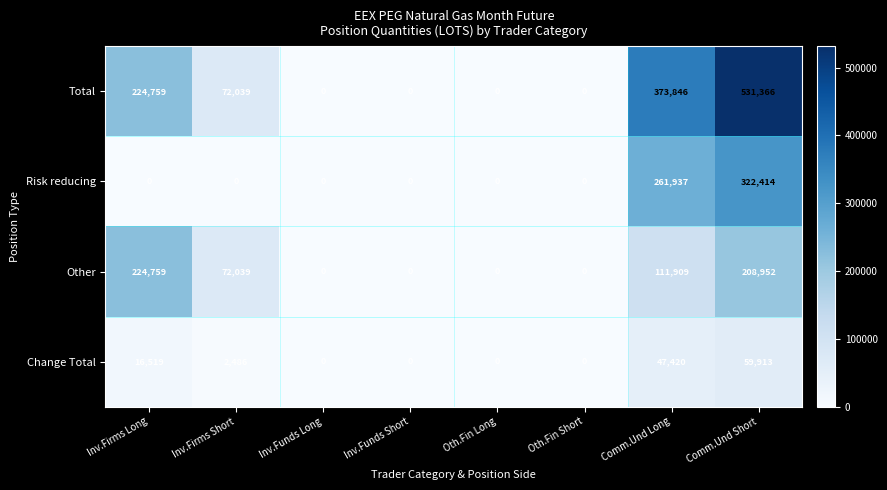

How many series are shown in this chart?

4